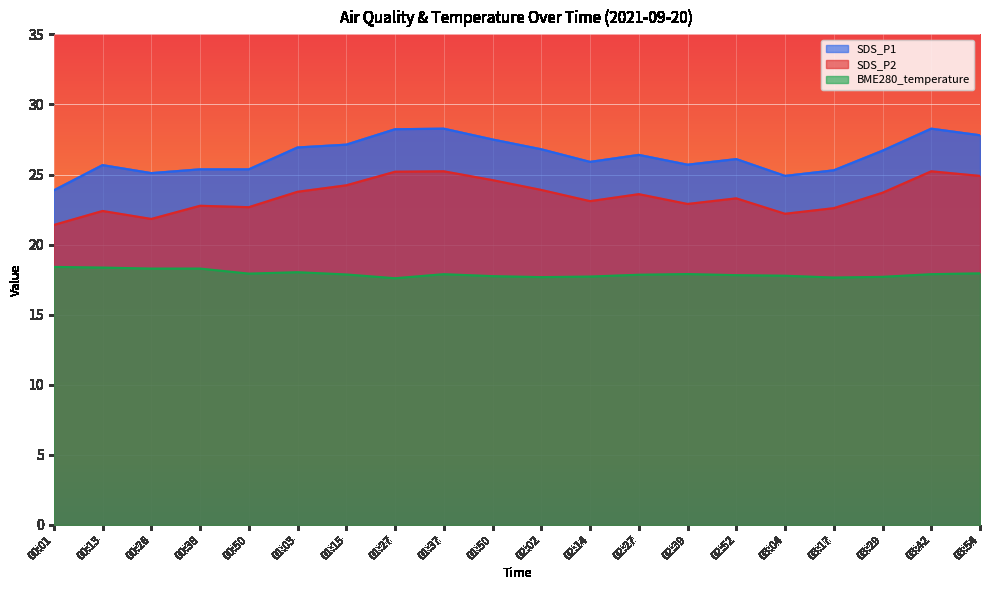

Which series changed the most between 00:01 and 01:03?

SDS_P1